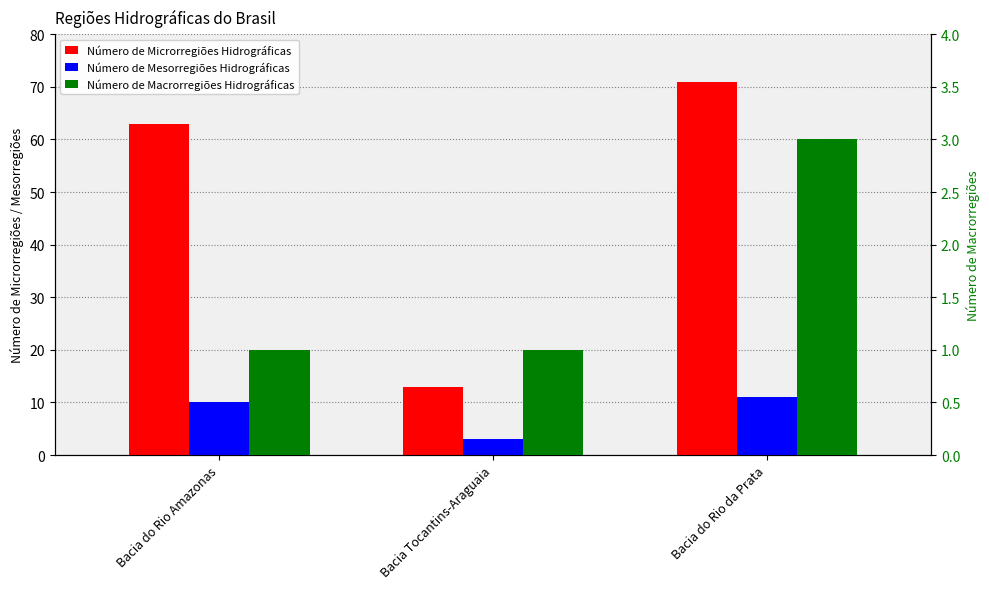

Reading left to right, transcribe all the data shown in this chart.

Número de Microrregiões Hidrográficas: Bacia do Rio Amazonas=63	Bacia Tocantins-Araguaia=13	Bacia do Rio da Prata=71
Número de Mesorregiões Hidrográficas: Bacia do Rio Amazonas=10	Bacia Tocantins-Araguaia=3	Bacia do Rio da Prata=11
Número de Macrorregiões Hidrográficas: Bacia do Rio Amazonas=1	Bacia Tocantins-Araguaia=1	Bacia do Rio da Prata=3